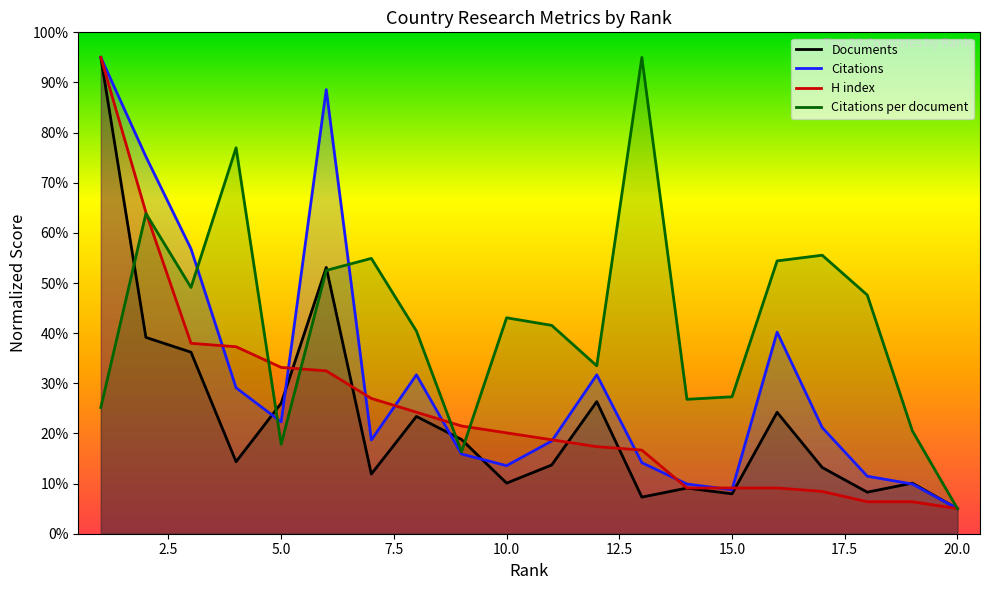

How many interior local valleys does the Citations per document series have?

5